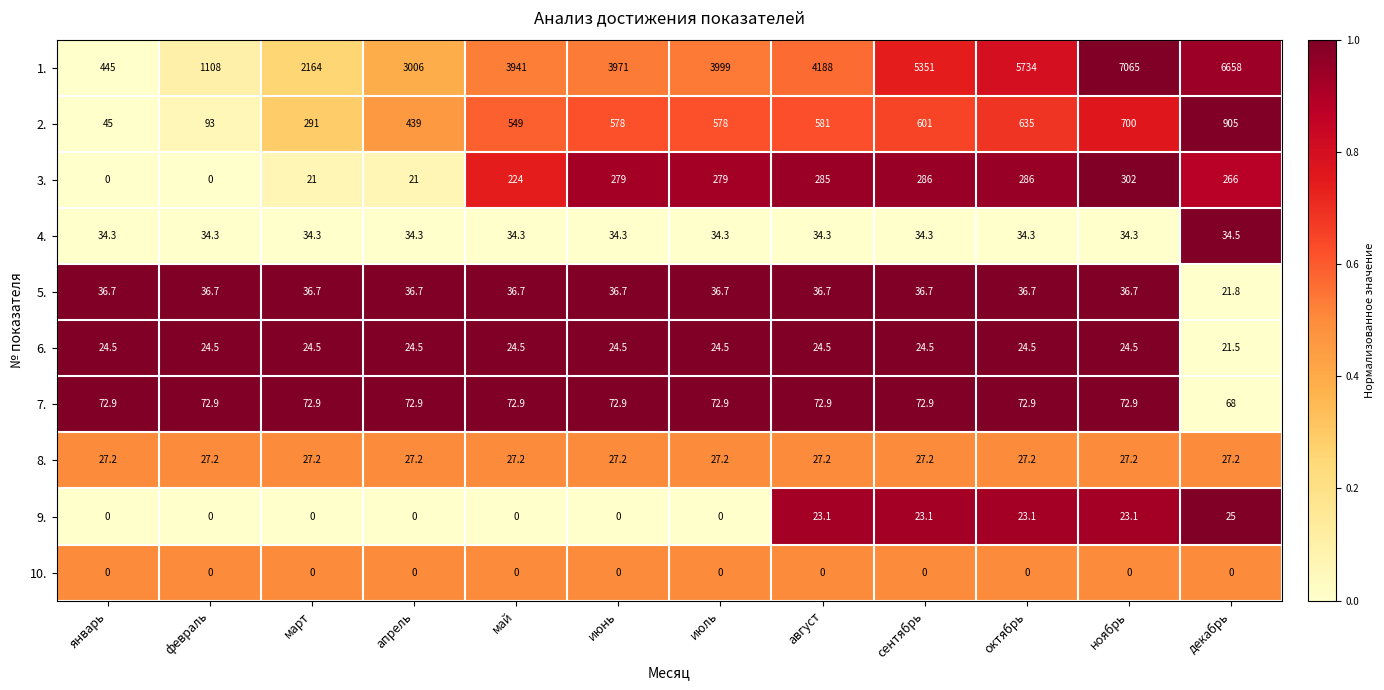

Which category has the lowest value in the 1. series?

январь